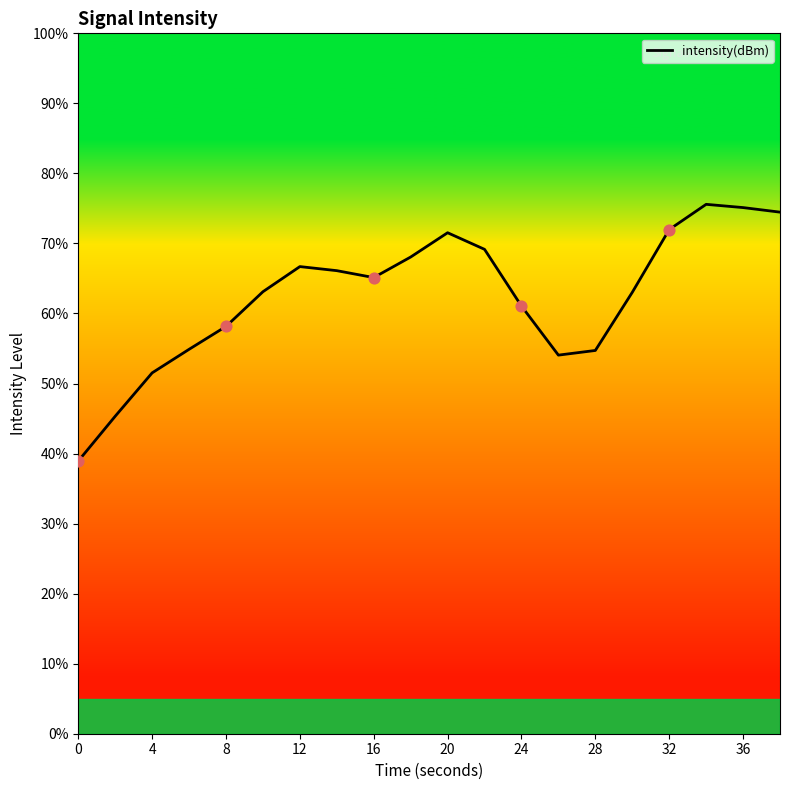

What is the difference between the maximum and minimum values?

36.7